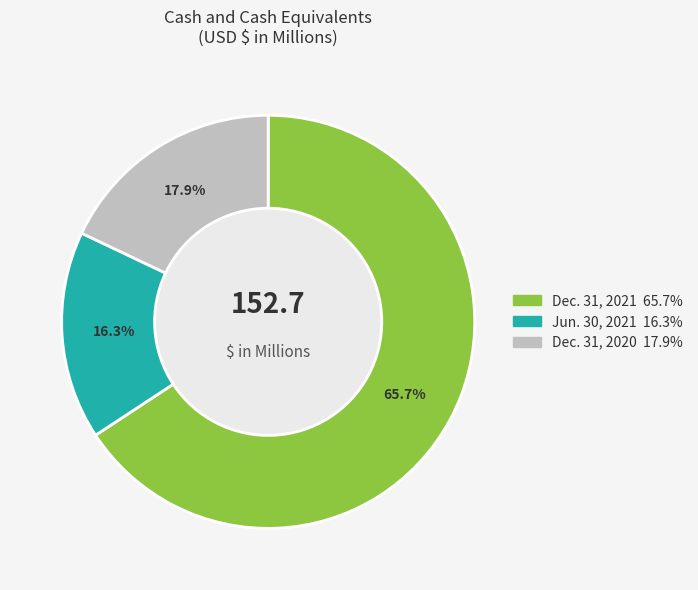

What percentage is the Dec. 31, 2021 slice, to the nearest percent?

66%